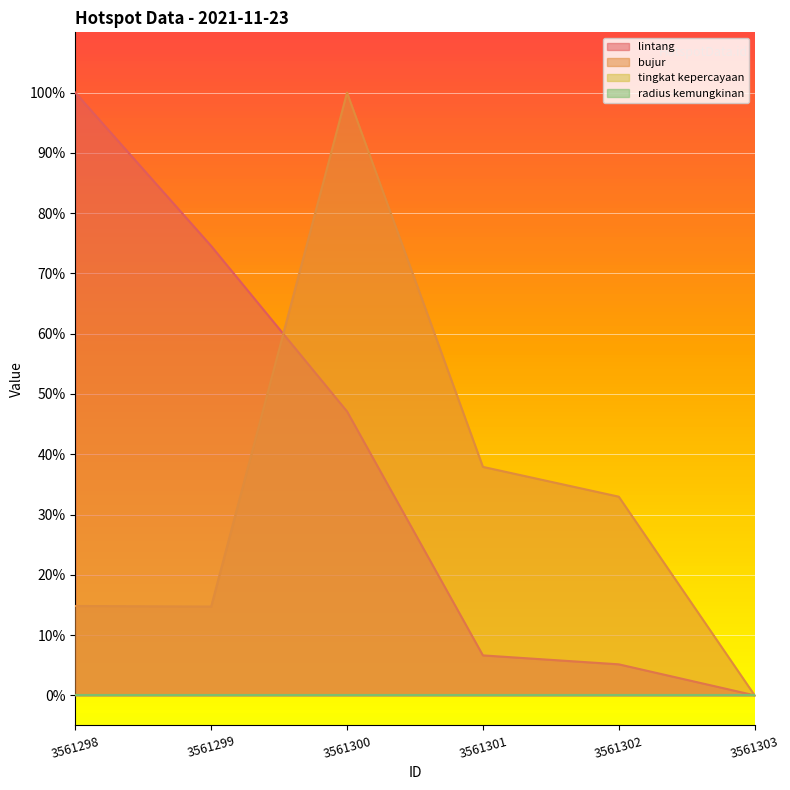

True or false: bujur has a value of 0.4 at 3561301.

True